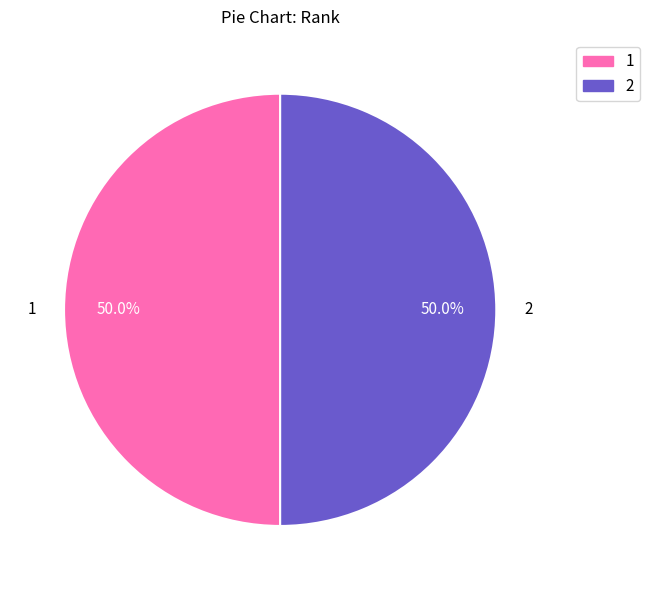

How many segments does this pie chart have?

2